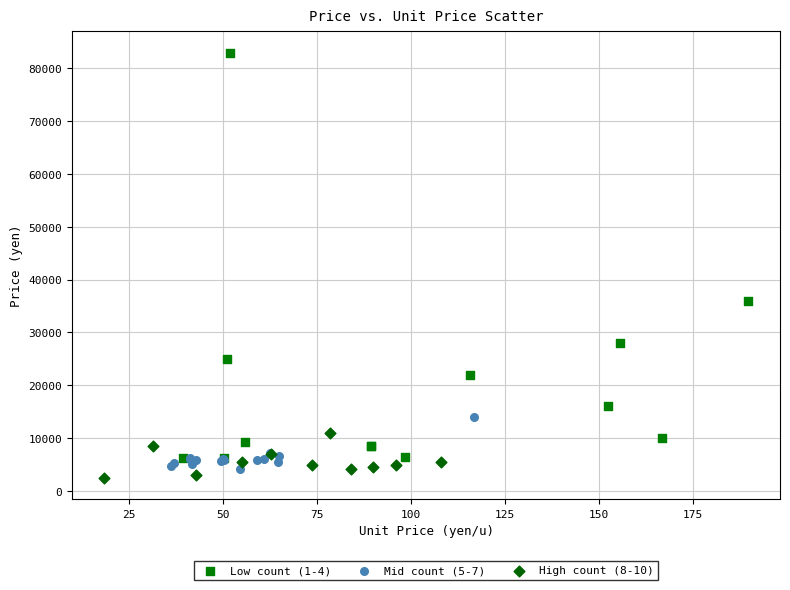

Which series contains the highest Y value?

Low count (1-4)